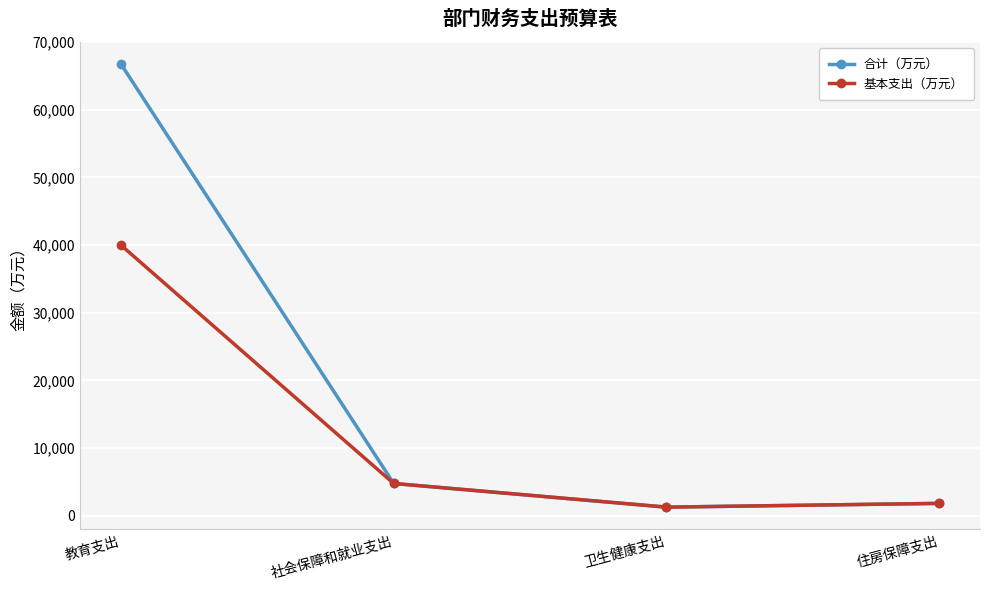

The 合计（万元） series shows 66772.8 at 教育支出. True or false?

True